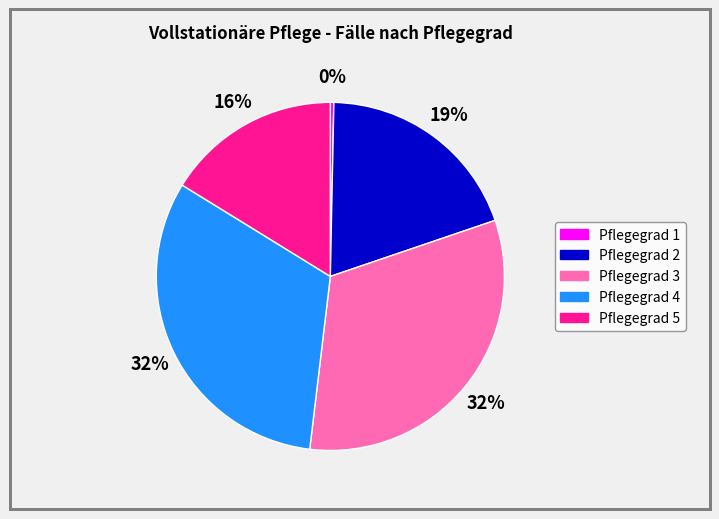

True or false: Pflegegrad 4 accounts for 45% of the total.

False